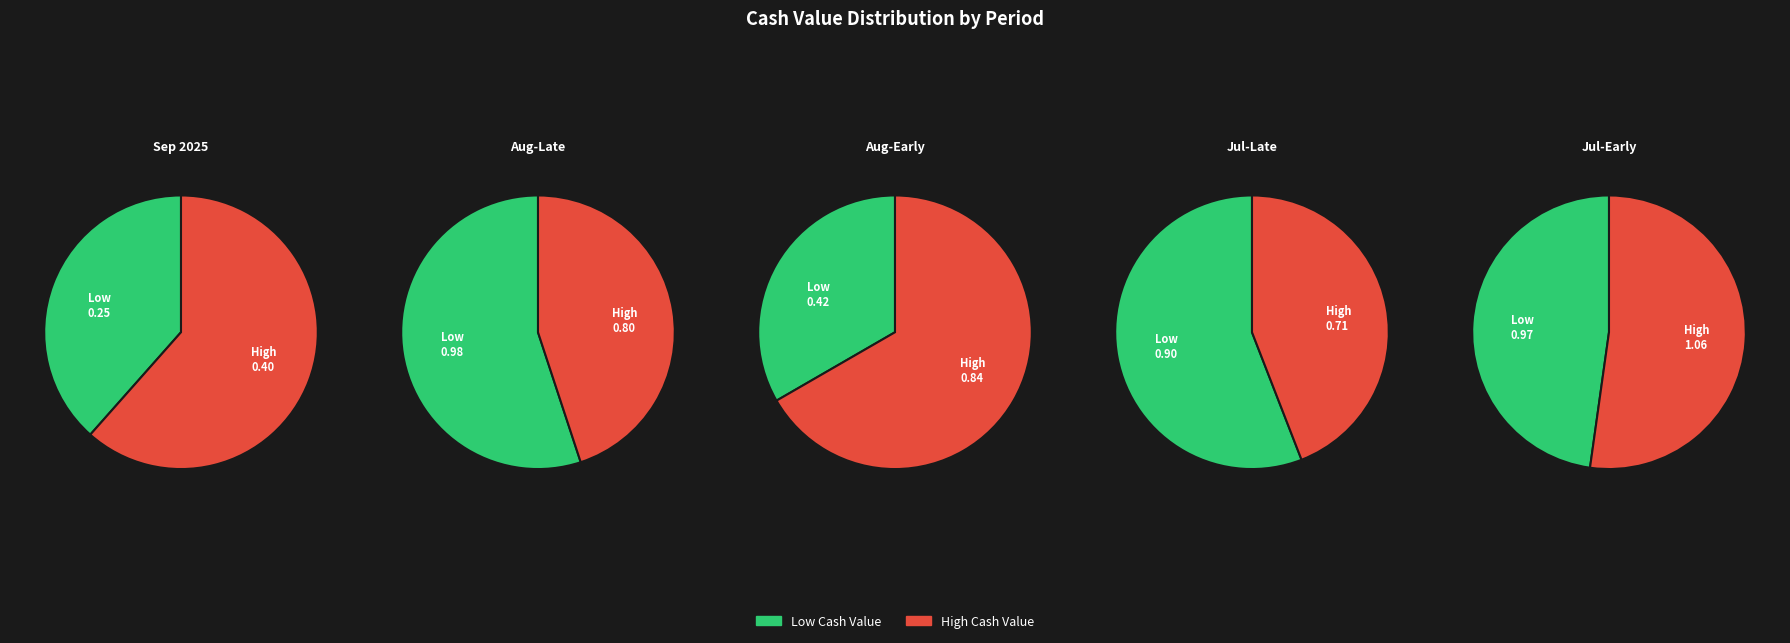

What is the change in value from 2025-07-21 to 25?

+0.1